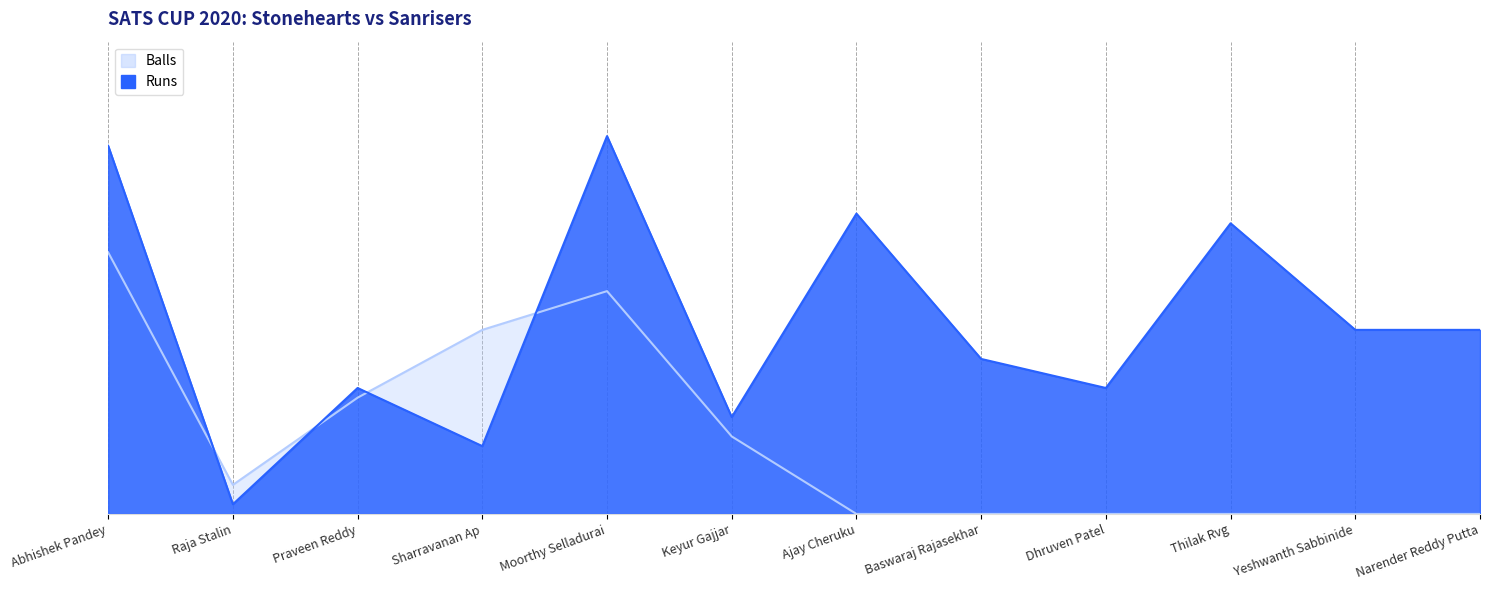

What is the label of the 11th point from the right?

Raja Stalin